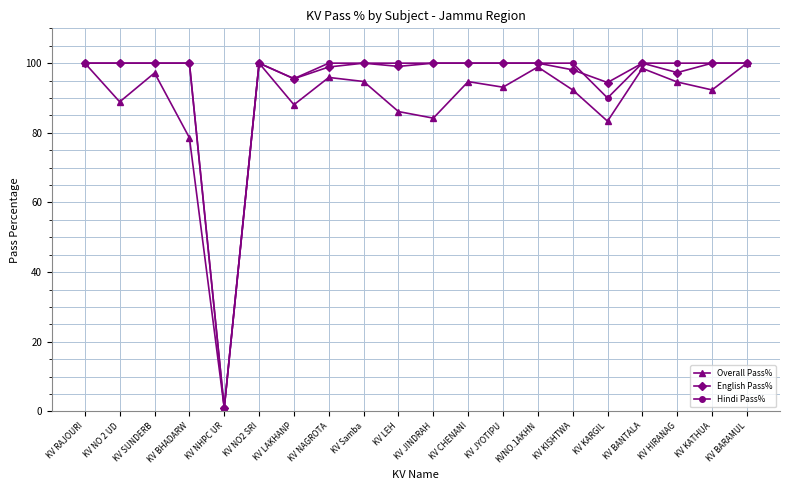

True or false: English Pass% has a value of 100.0 at KV BHADARW.

True